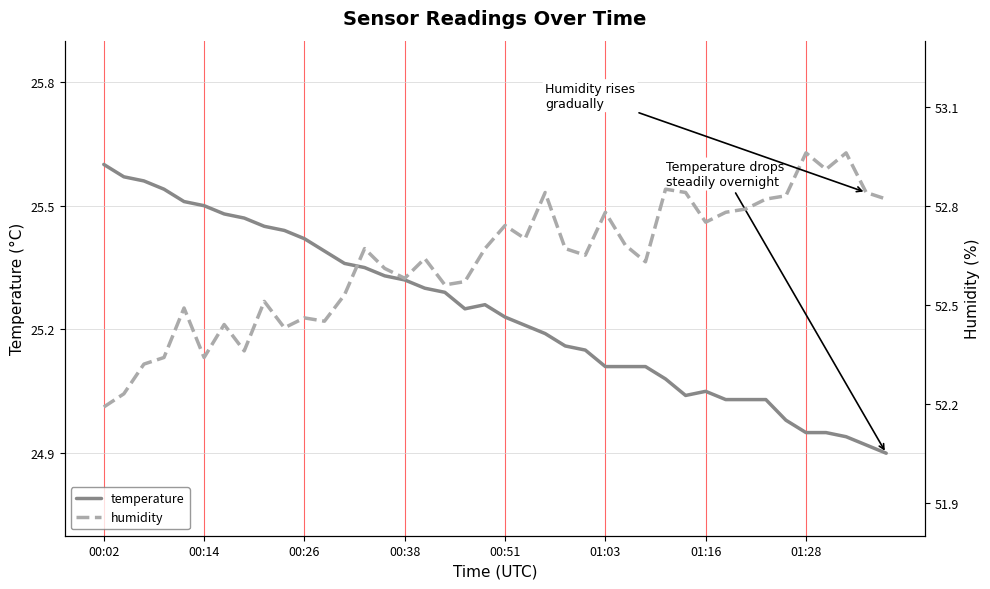

Which category has the highest value in the temperature series?

00:02